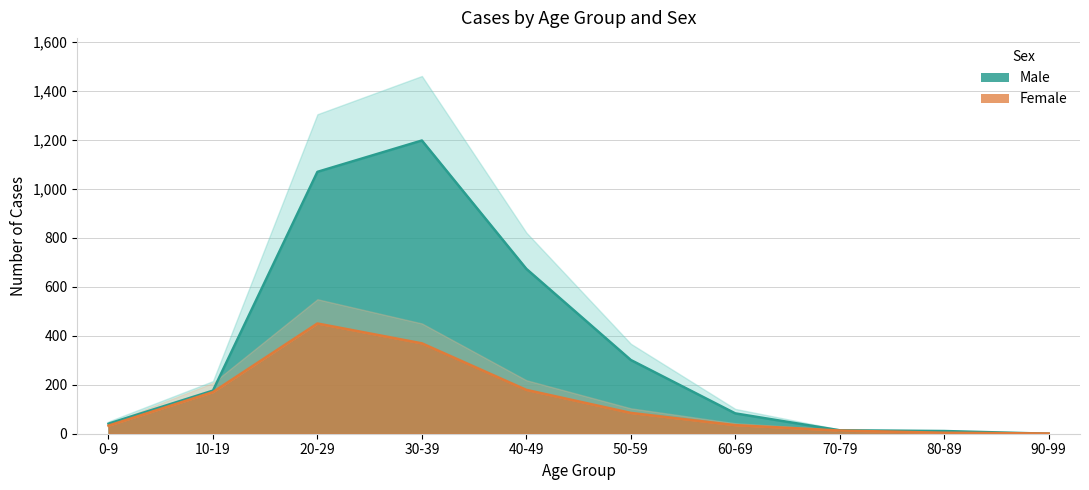

True or false: Male has more than 1 interior local peaks.

False